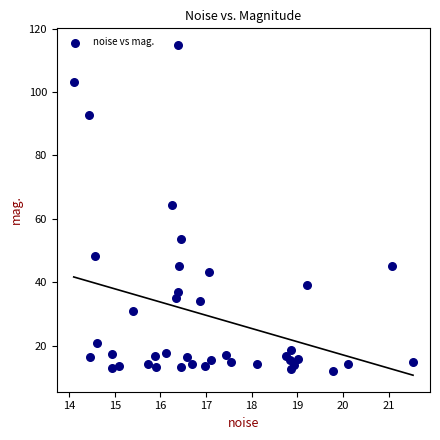

What Y value in the scatter plot is closest to 63?

64.3